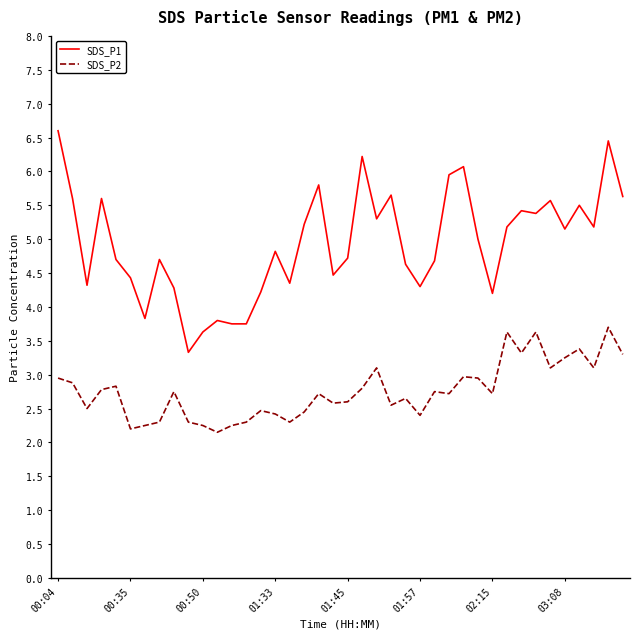

What is the sum of all SDS_P1 values?

197.4